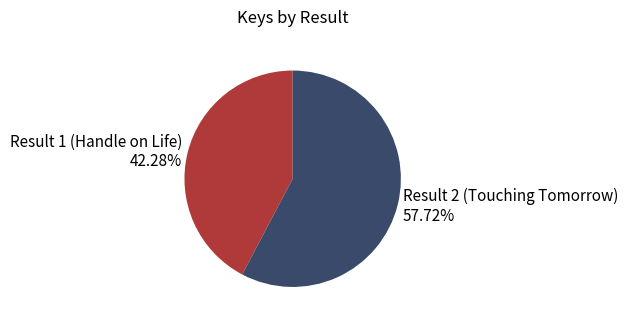

Which category has the biggest portion of the pie?

Result 2 (Touching Tomorrow)